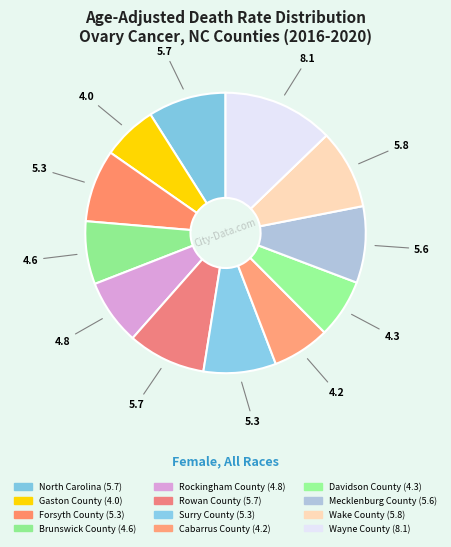

True or false: Gaston County accounts for 6% of the total.

True